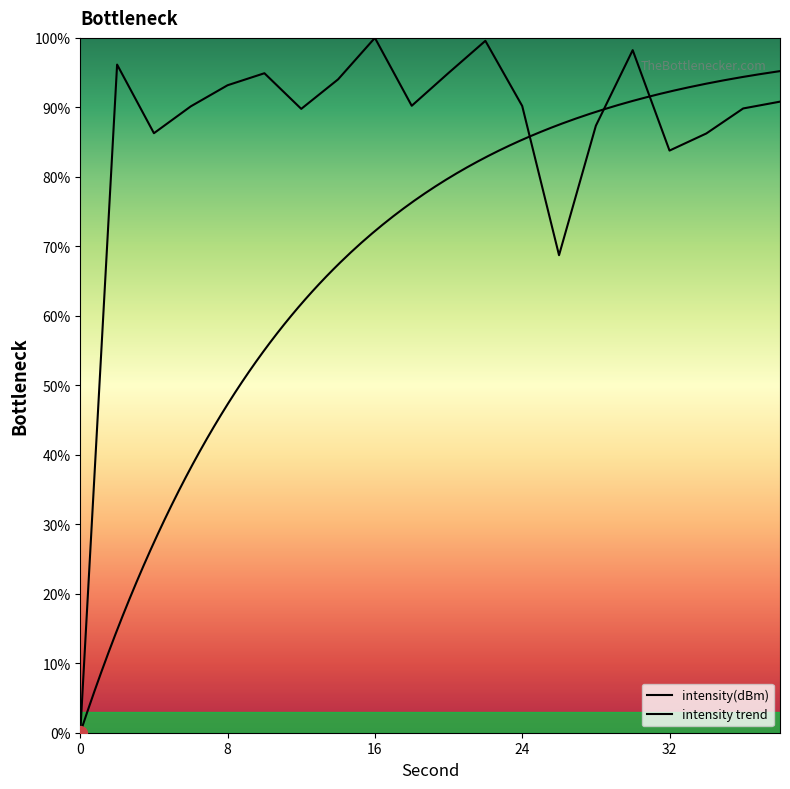

What is the change in value from 8 to 38?

-2.4